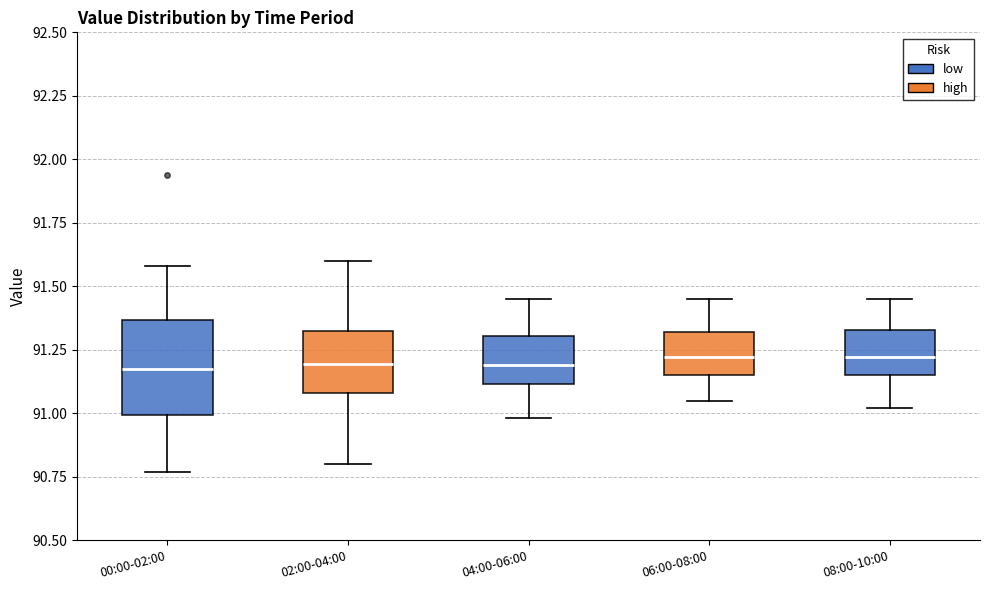

Where does the lower whisker of the box for 06:00-08:00 end on the y-axis? The values are not printed on the chart, so give them approximately, as read against the axis.

91.05